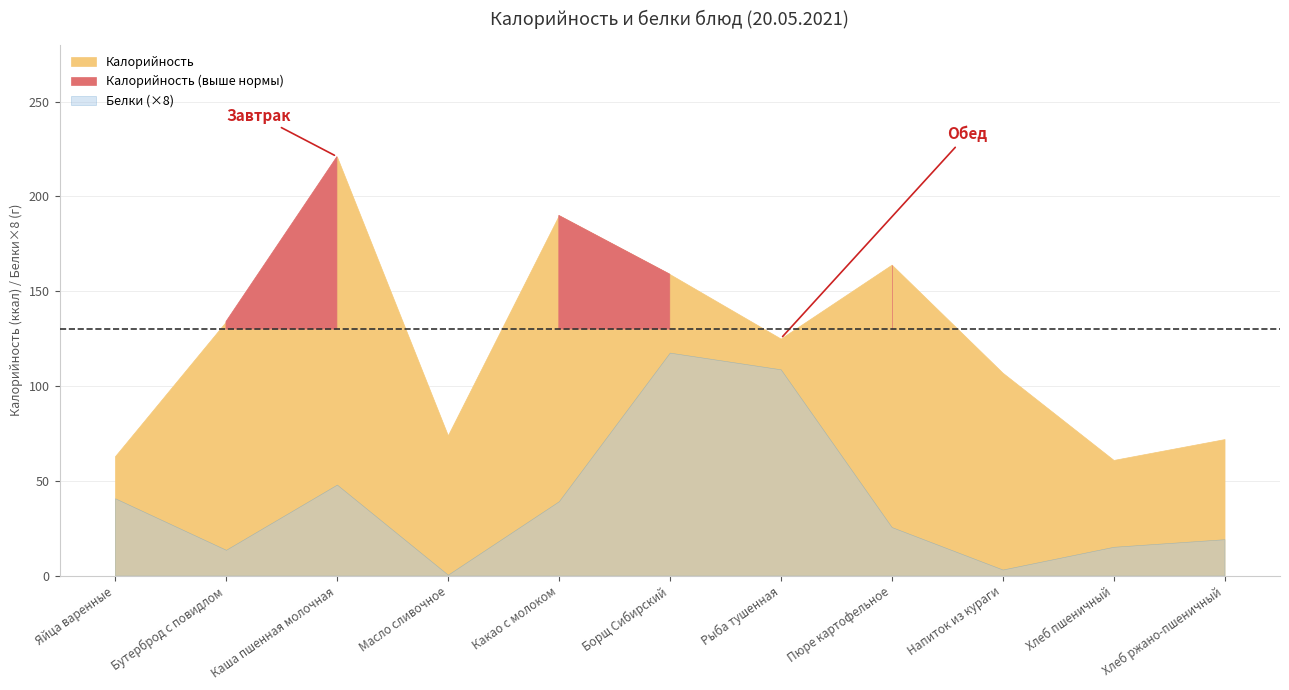

Reading left to right, transcribe all the data shown in this chart.

Калорийность: 63.0	134.0	221.0	74.0	190.0	159.0	125.0	164.0	107.0	61.0	72.0
Белки: 5.1	1.7	6.0	0.1	4.9	14.7	13.6	3.2	0.4	1.9	2.4